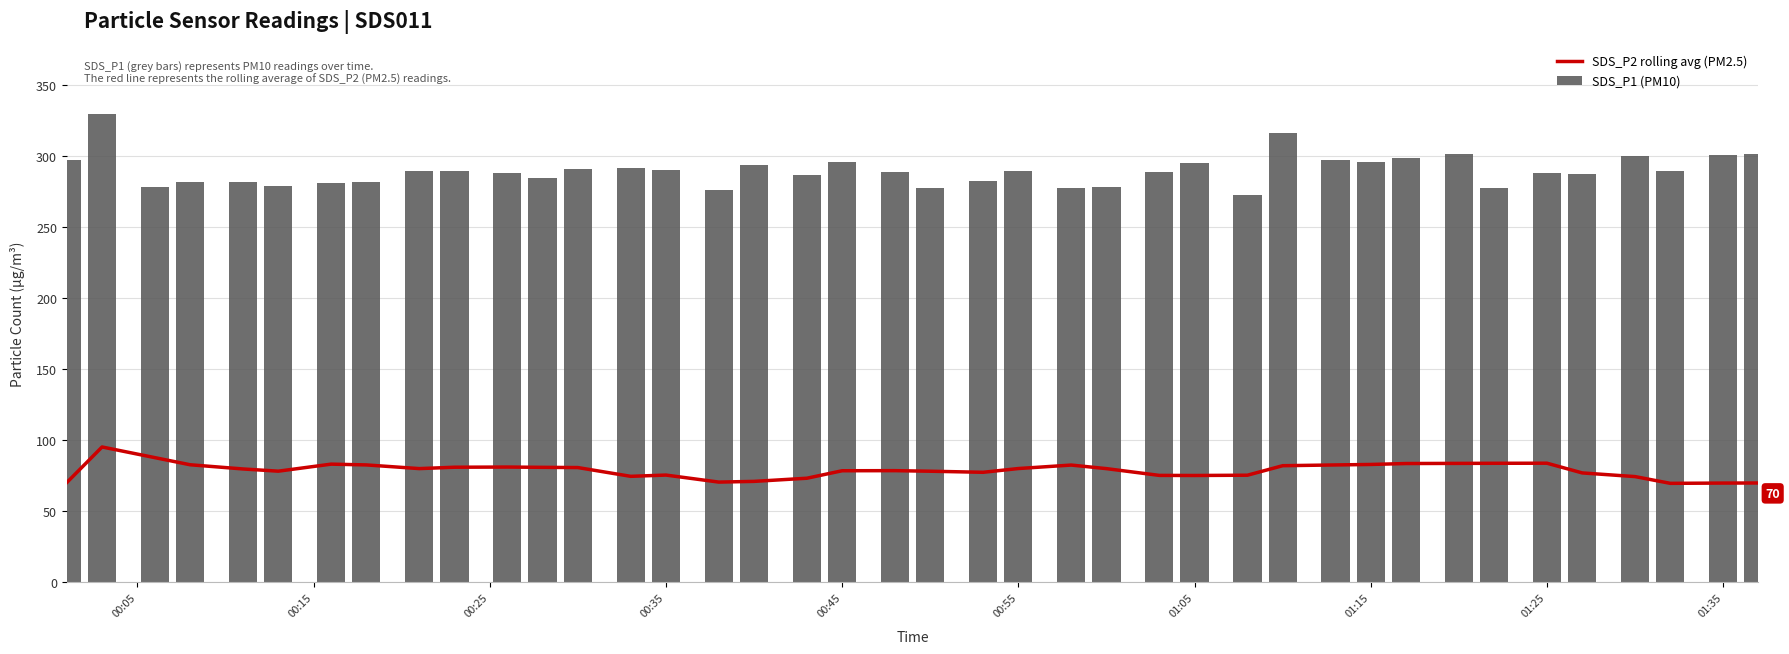

What is the sum of all SDS_P1 (PM10) values?

11592.4